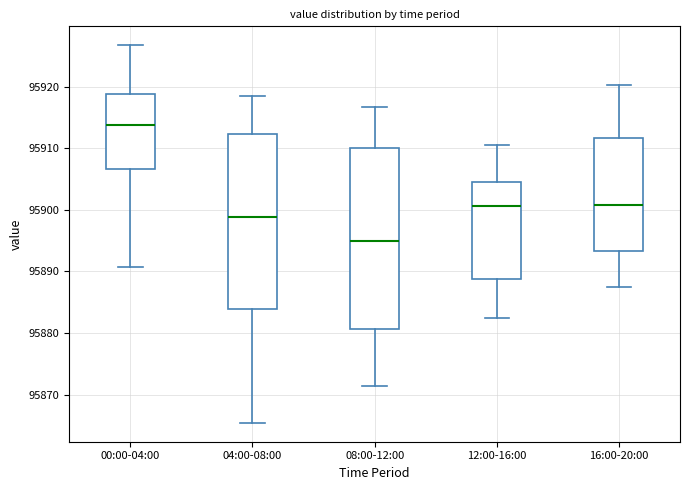

Reading left to right, transcribe this box plot: for each box, give where its median line is, the range the box spans, and where its two whiskers end, as read against the y-axis. The values are not printed on the chart, so give them approximately, as read against the axis.

00:00-04:00: median 95914, box 95907 to 95919, whiskers 95891 to 95927
04:00-08:00: median 95899, box 95884 to 95912, whiskers 95865 to 95919
08:00-12:00: median 95895, box 95881 to 95910, whiskers 95871 to 95917
12:00-16:00: median 95901, box 95889 to 95904, whiskers 95882 to 95911
16:00-20:00: median 95901, box 95893 to 95912, whiskers 95887 to 95920